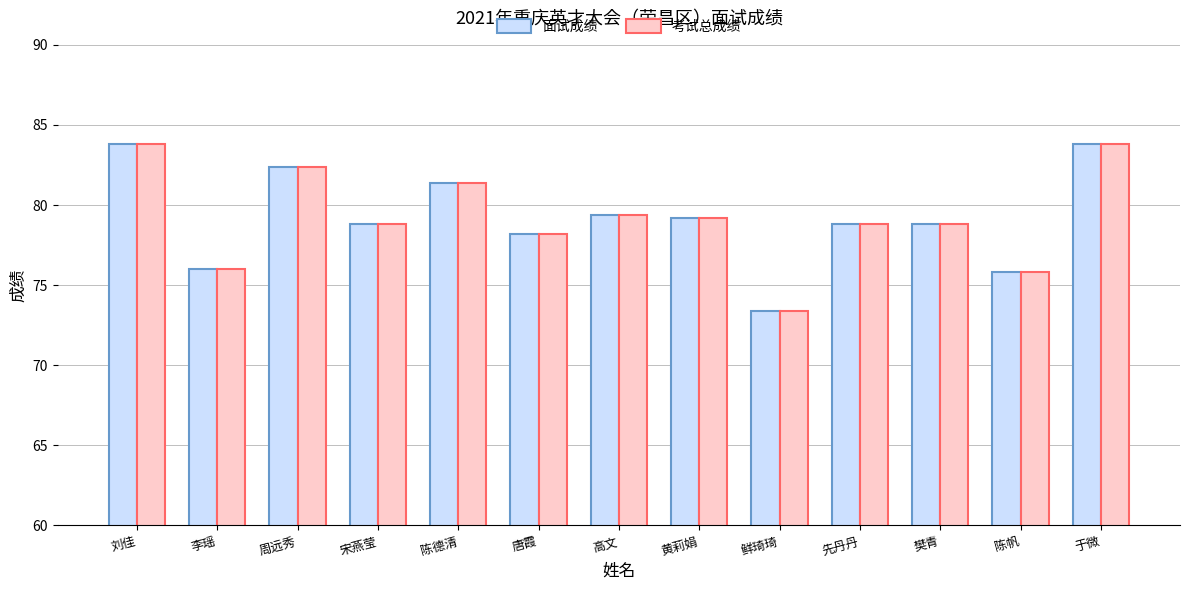

How many values in the 面试成绩 series exceed 78?

10